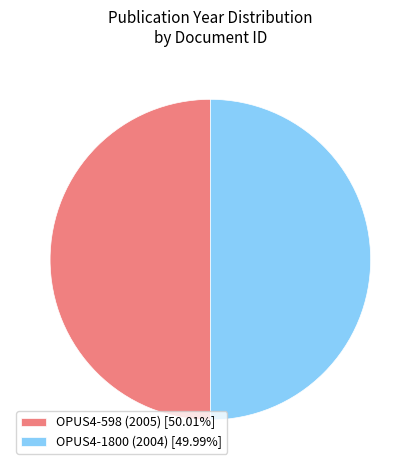

Is the sum of OPUS4-598 (2005) [50.01%] and OPUS4-1800 (2004) [49.99%] greater than half?

Yes